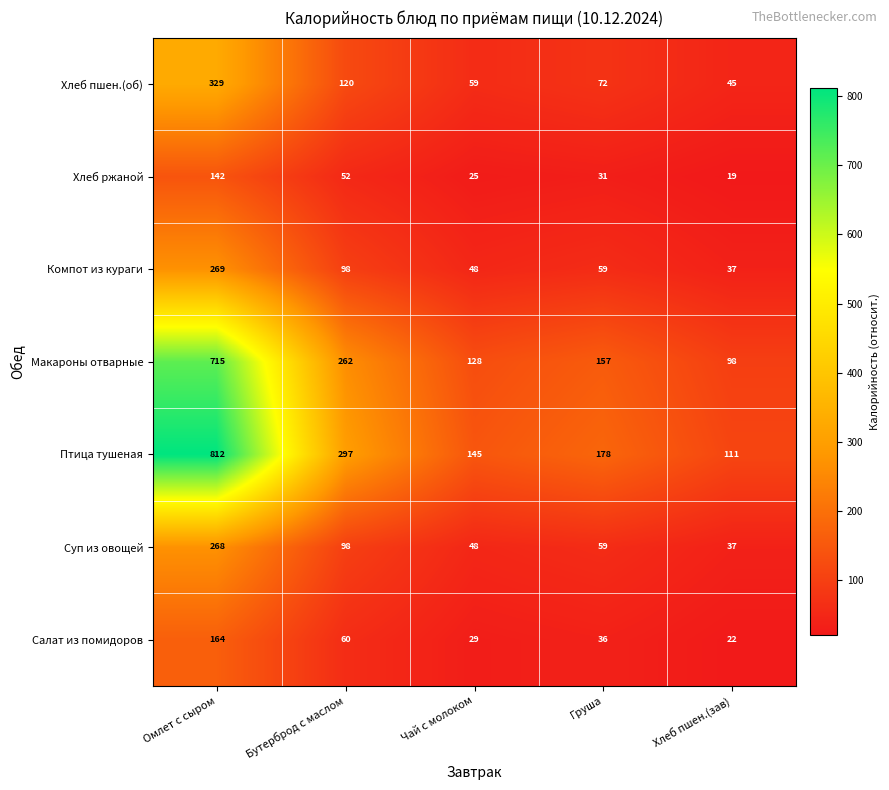

What is the difference between the maximum and minimum values in the Птица тушеная series?

701